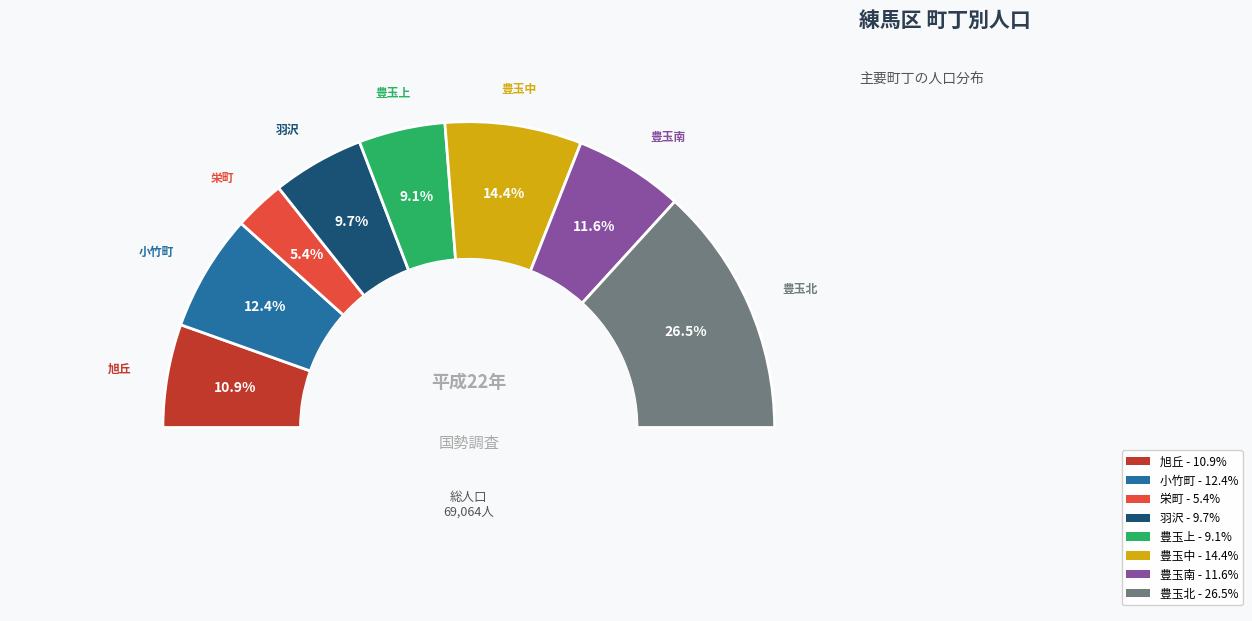

Rank the categories by value from lowest to highest.

栄町, 豊玉上, 羽沢, 旭丘, 豊玉南, 小竹町, 豊玉中, 豊玉北